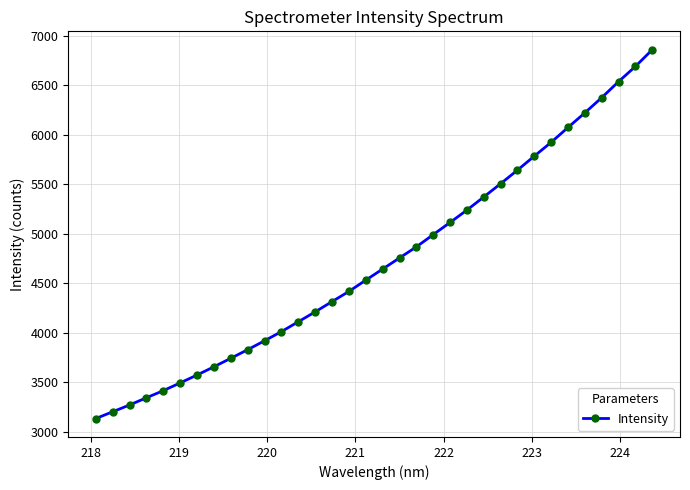

What is the value of the 20th point from the left?

4866.7